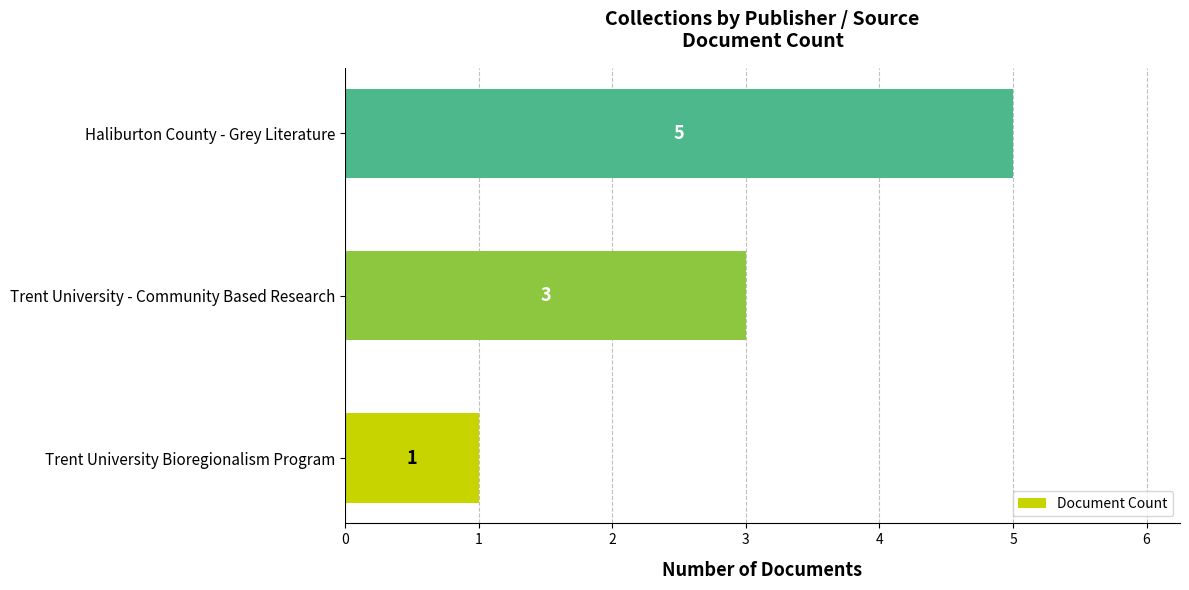

Reading bottom to top, transcribe all the data shown in this chart.

1	3	5